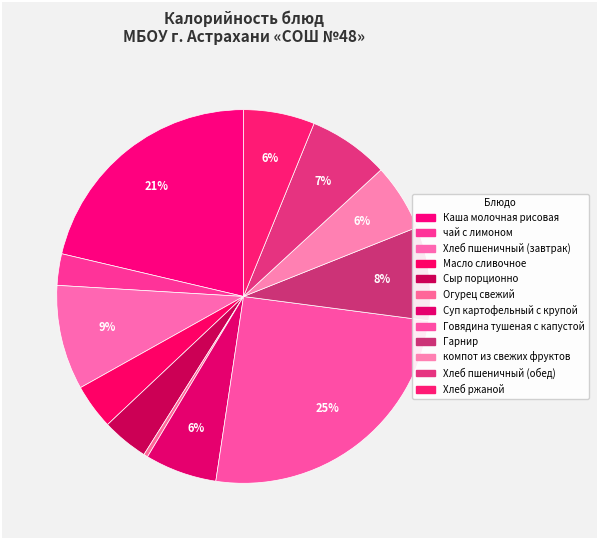

Which slice is the largest?

Говядина тушеная с капустой